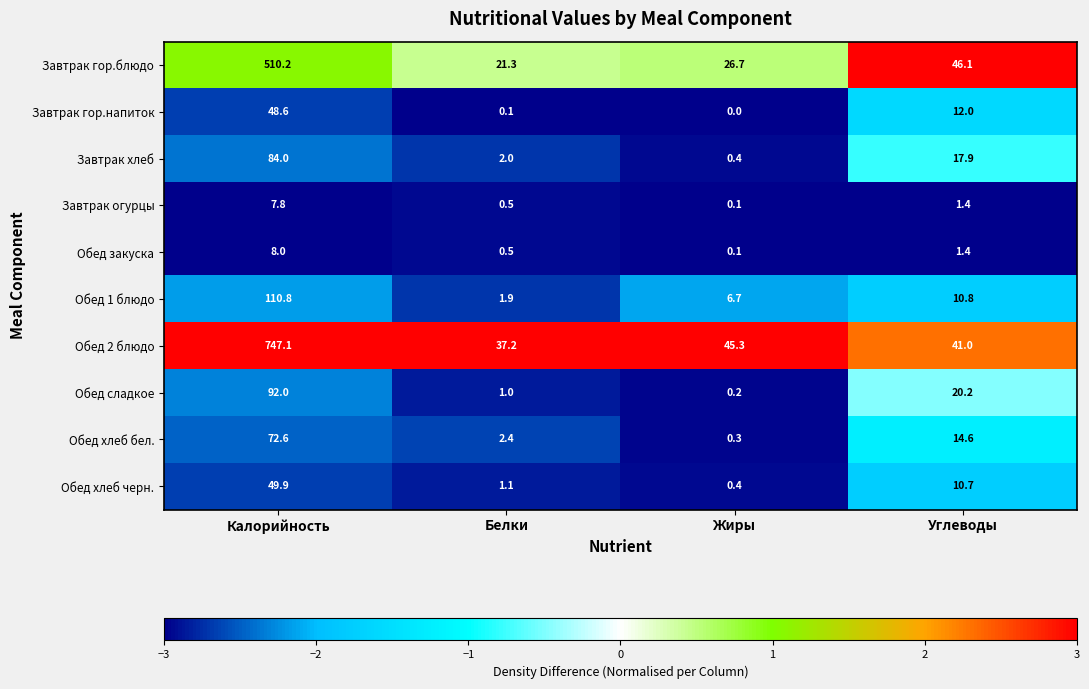

At which label does Обед хлеб черн. first exceed 10?

Калорийность